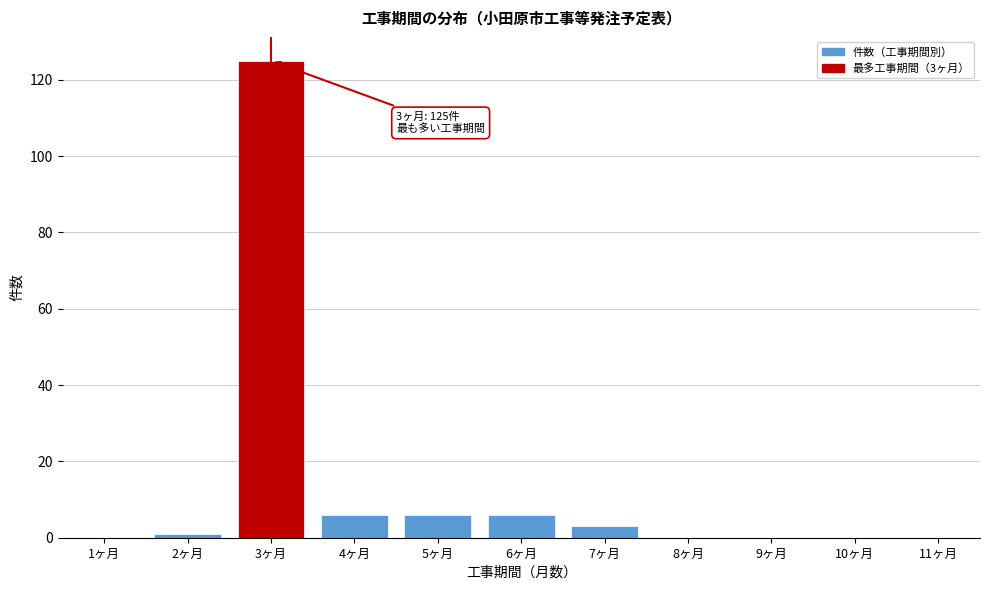

Reading left to right, what are all the values shown in this chart?

1ヶ月=0	2ヶ月=1	3ヶ月=125	4ヶ月=6	5ヶ月=6	6ヶ月=6	7ヶ月=3	8ヶ月=0	9ヶ月=0	10ヶ月=0	11ヶ月=0